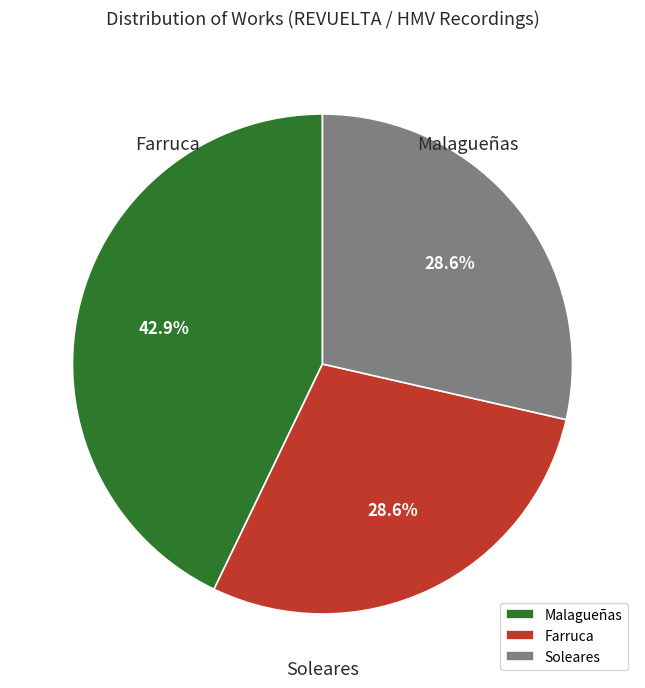

To the nearest percent, what is the average slice percentage?

33%